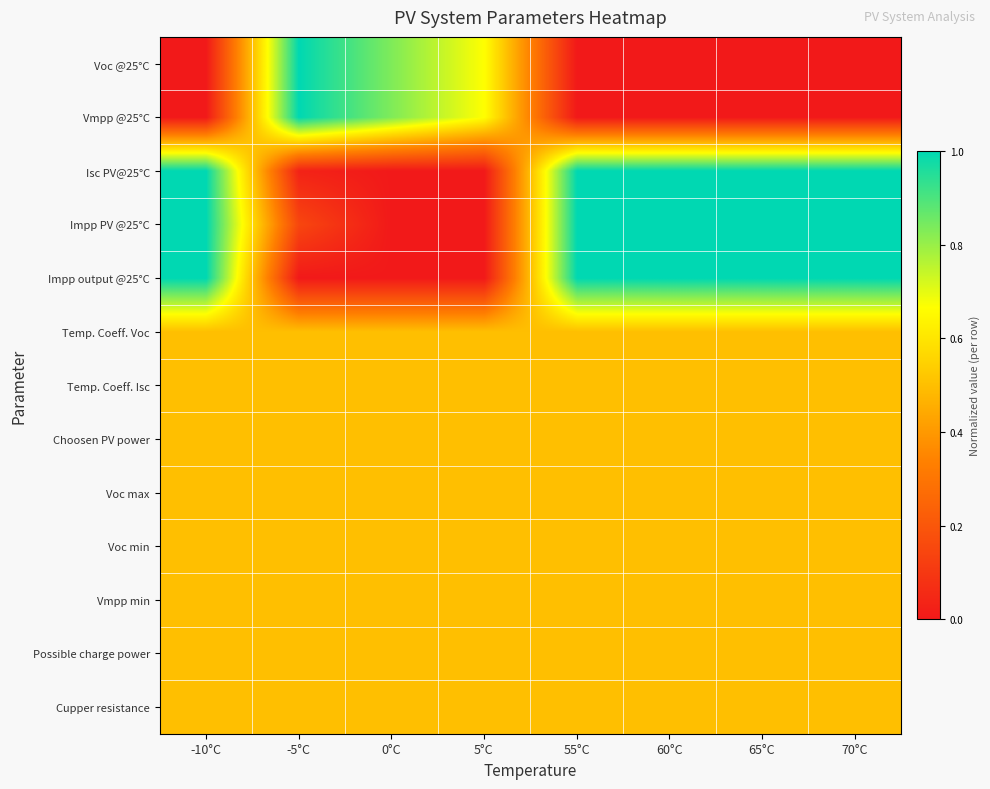

What is the maximum value shown in the chart?

1.0